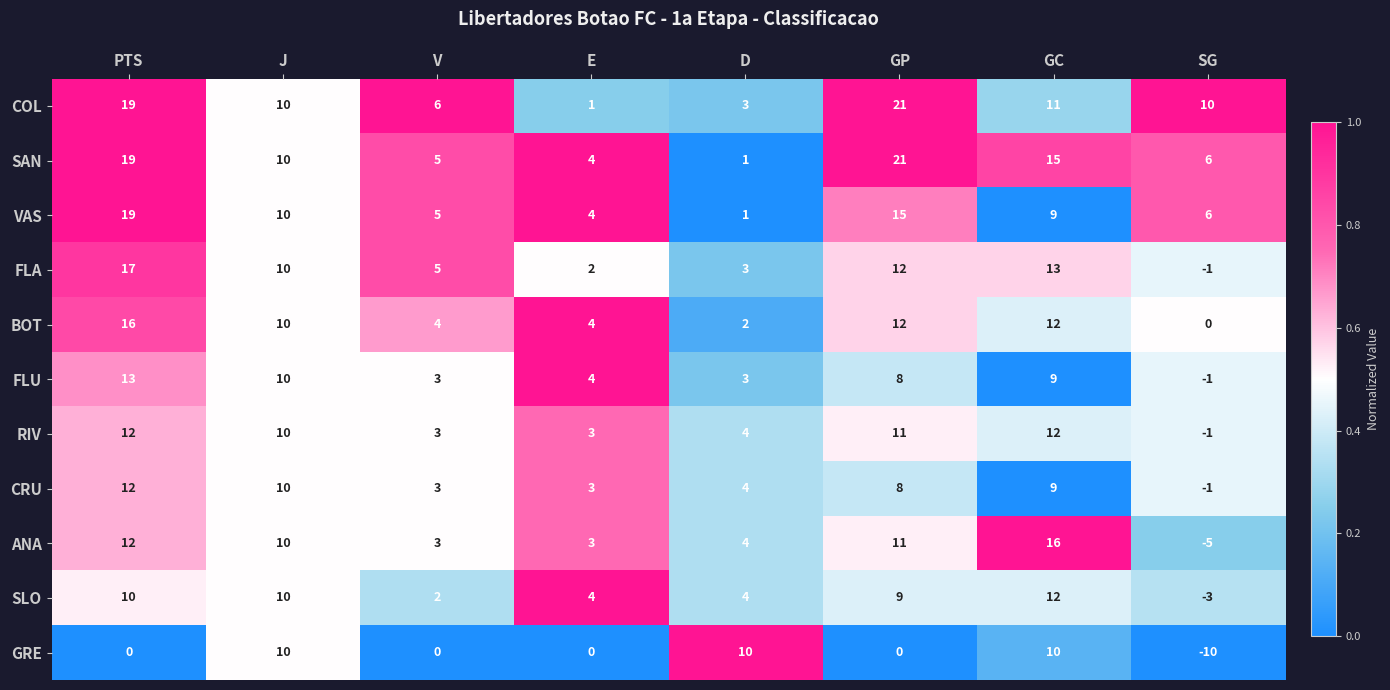

What is the average value of the FLA series?

8